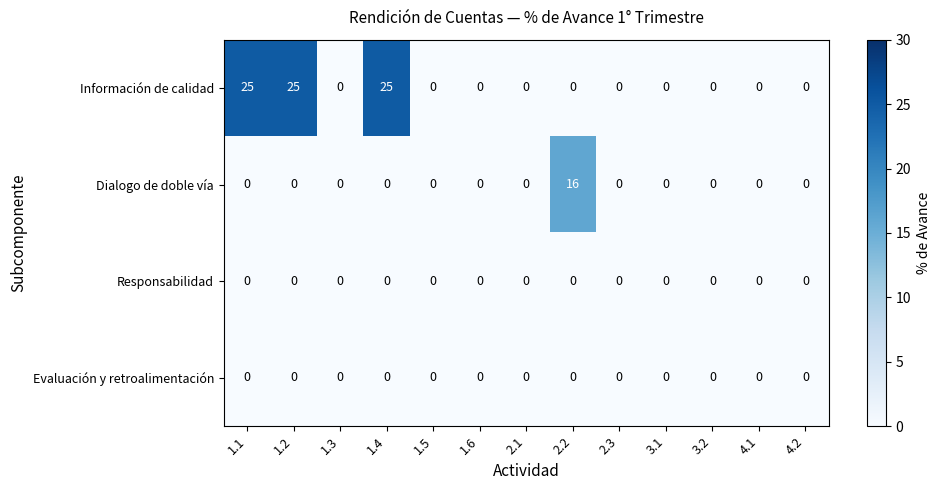

Which series has the widest spread of values?

Información de calidad